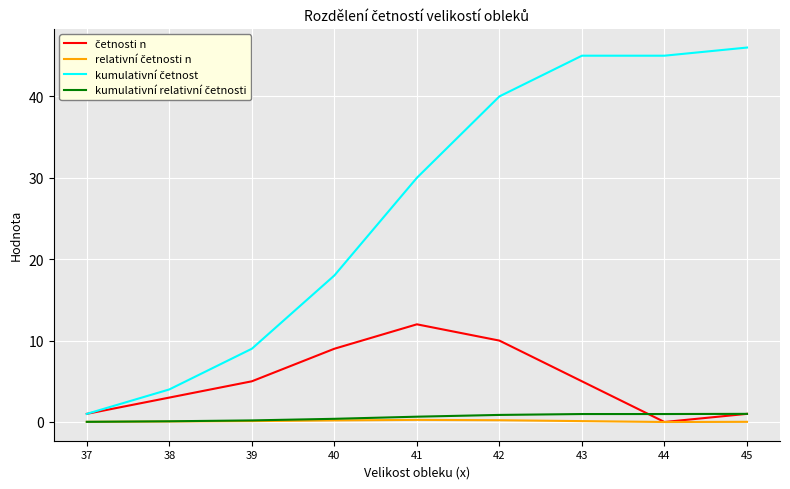

At how many categories does at least one series exceed 2?

8